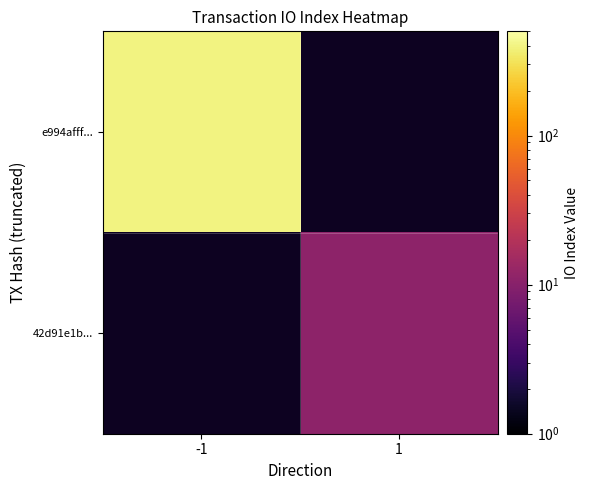

Rank the series by their average value, from highest to lowest.

e994afff..., 42d91e1b...